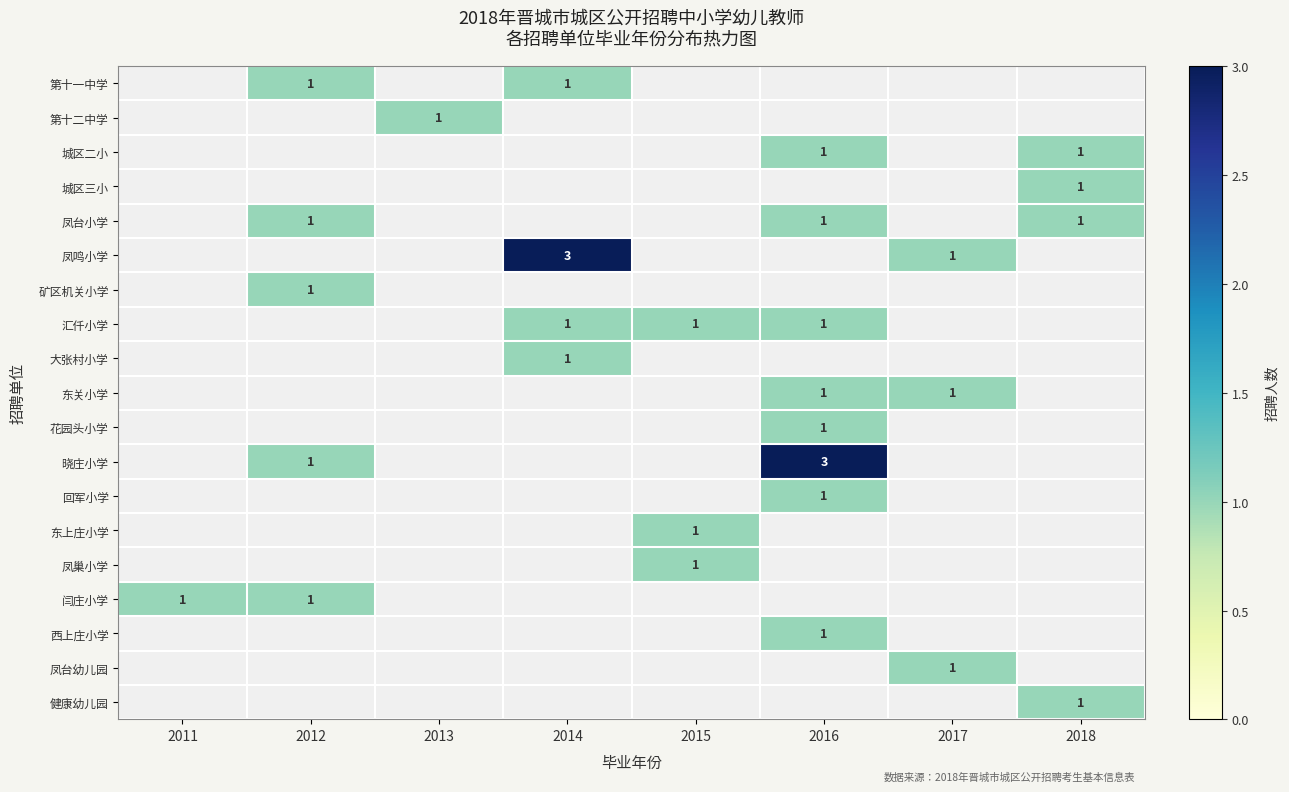

The value of 晓庄小学 at 2016 is 1. True or false?

False